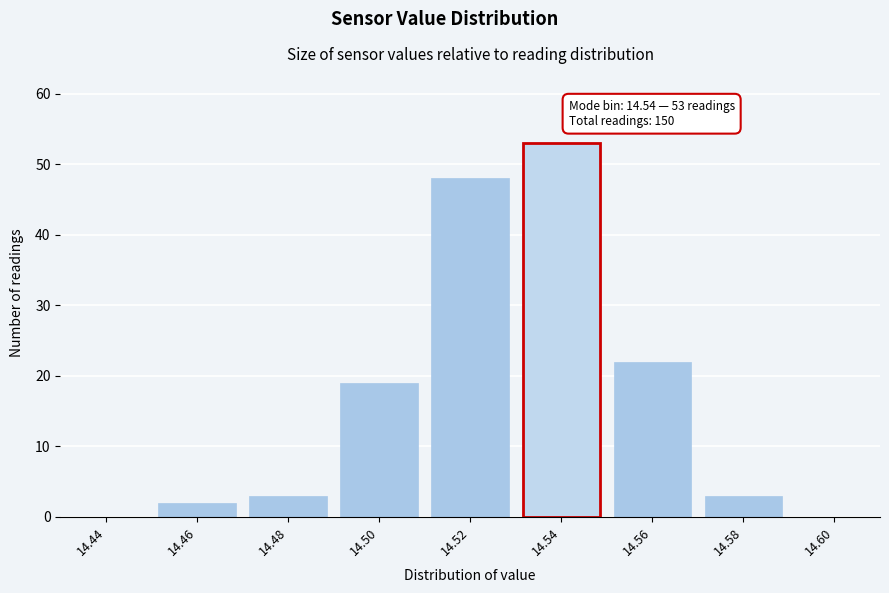

Reading left to right, list all the values displayed in this chart.

14.44=0	14.46=2	14.48=3	14.50=19	14.52=48	14.54=53	14.56=22	14.58=3	14.60=0